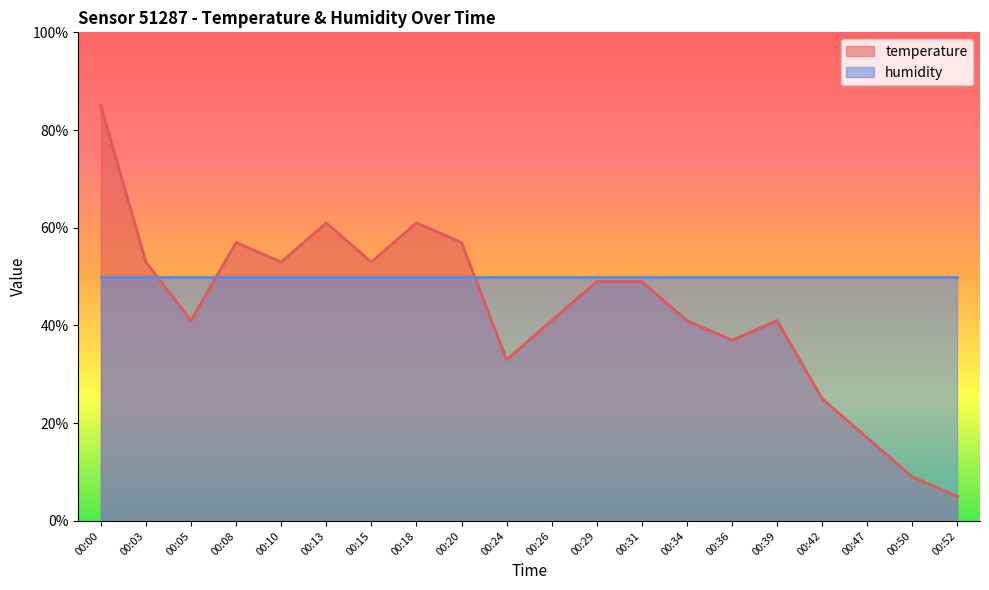

Count the number of data series in this chart.

2